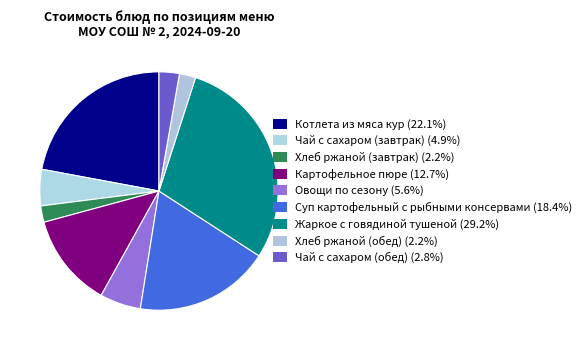

Which category has the biggest portion of the pie?

Жаркое с говядиной тушеной